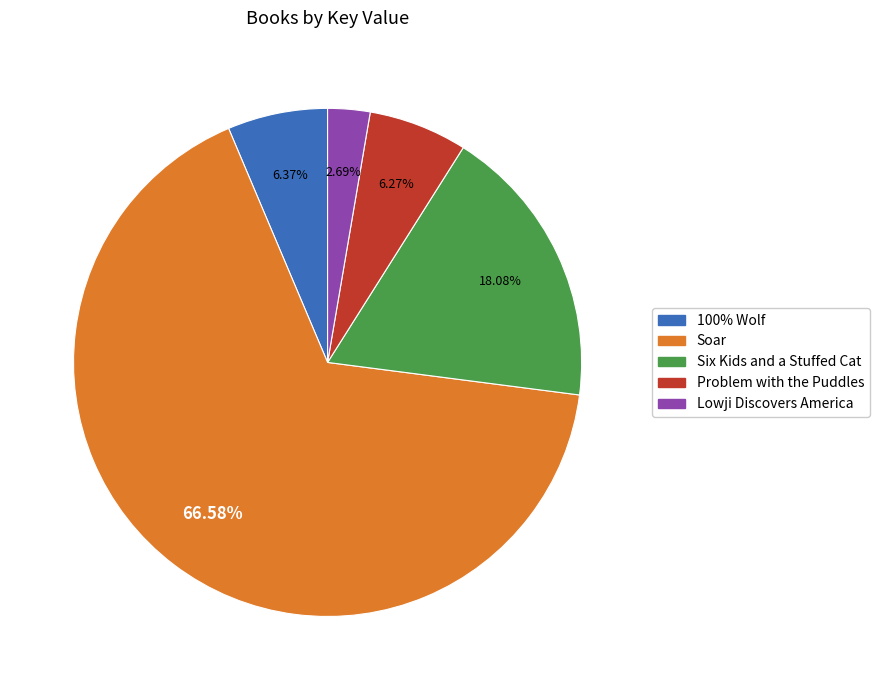

Does Soar account for over 50% of the chart?

Yes